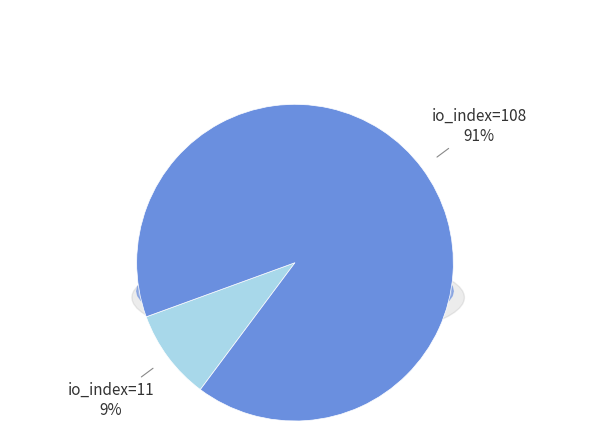

What percentage is the io_index=108 slice, to the nearest percent?

91%